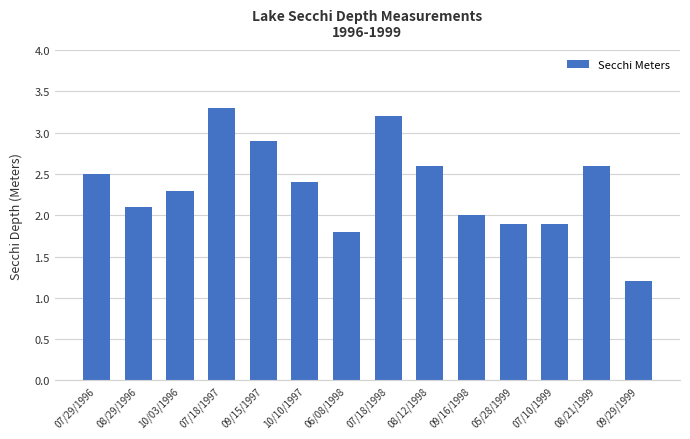

Approximately how many times larger is the value at 09/16/1998 compared to 06/08/1998?

1.1